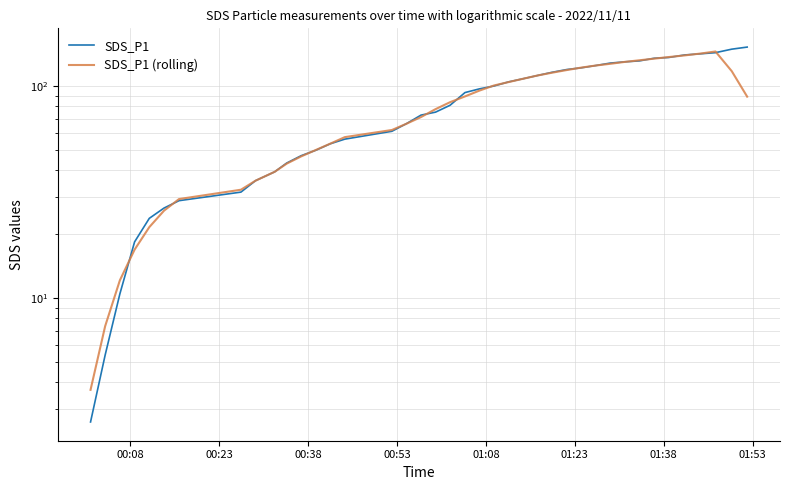

How many data points in SDS_P1 (rolling) are above 88?

20